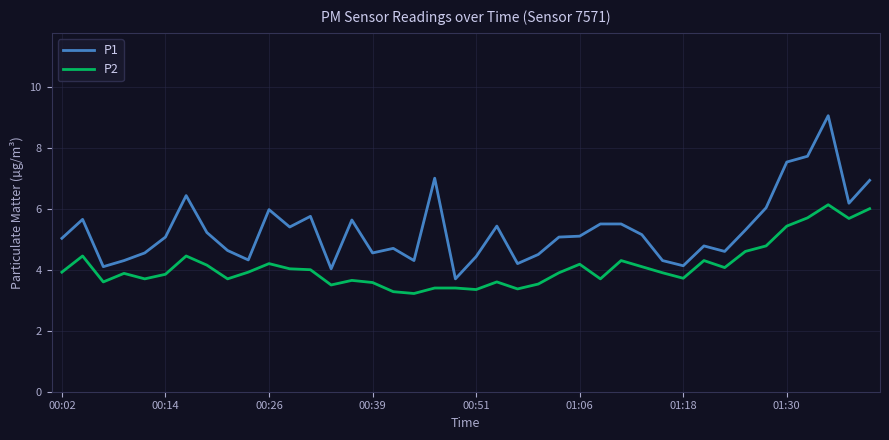

Rank the series by their maximum value, from highest to lowest.

P1, P2